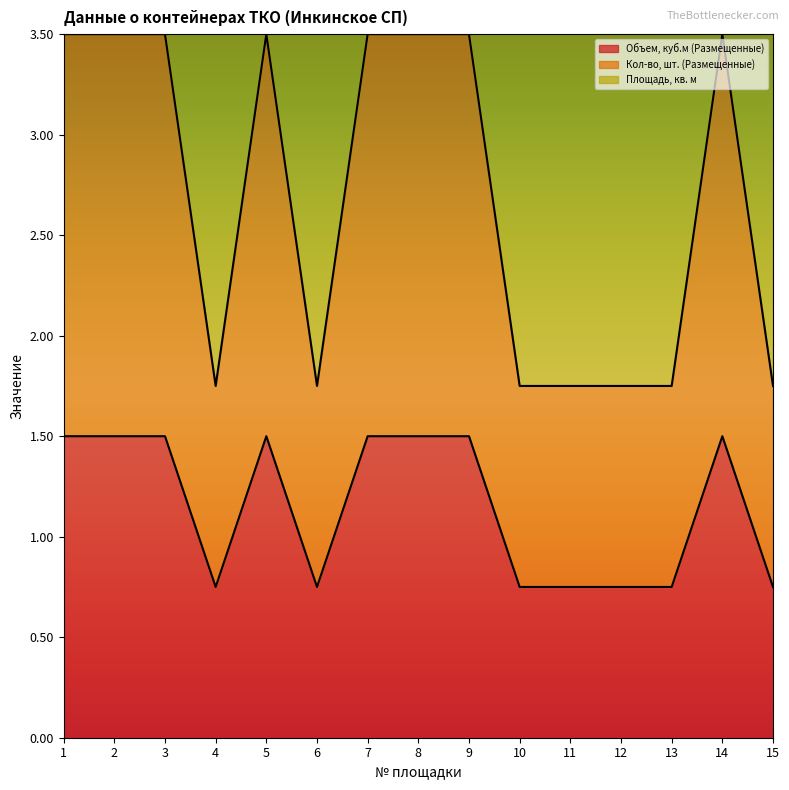

What is the difference between the maximum and second lowest values in the Объем, куб.м (Размещенные) series?

1.8